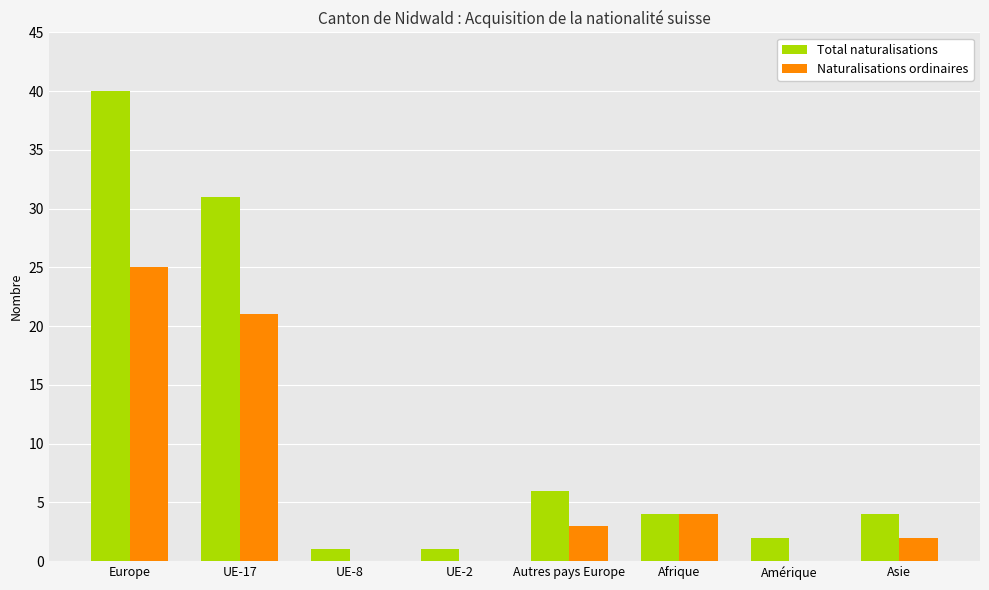

At which label is Total naturalisations closest to 20?

UE-17